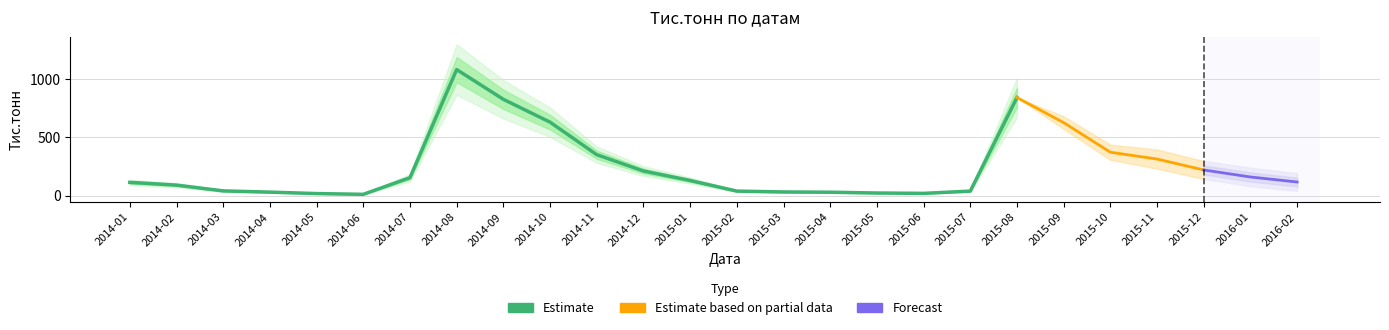

Reading left to right, what are all the values shown in this chart?

113.7	90.2	40.5	30.0	17.6	11.0	154.2	1083.2	827.4	631.2	351.7	211.5	130.0	38.8	31.5	29.2	22.4	19.3	38.7	842.8	627.1	372.9	314.1	220.3	160.0	116.9